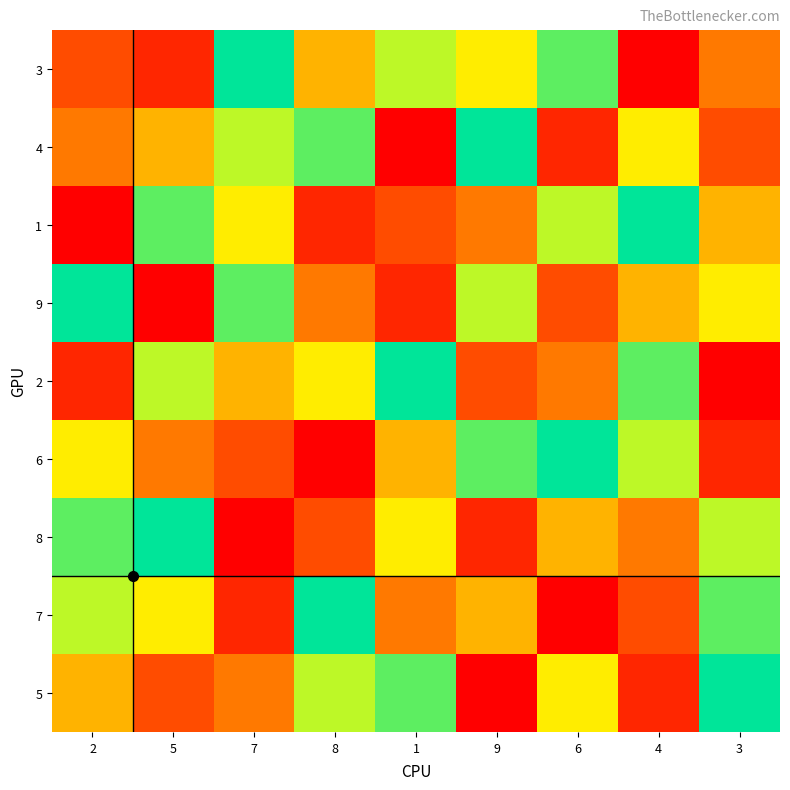

Between 5 and 1, which is larger?

1